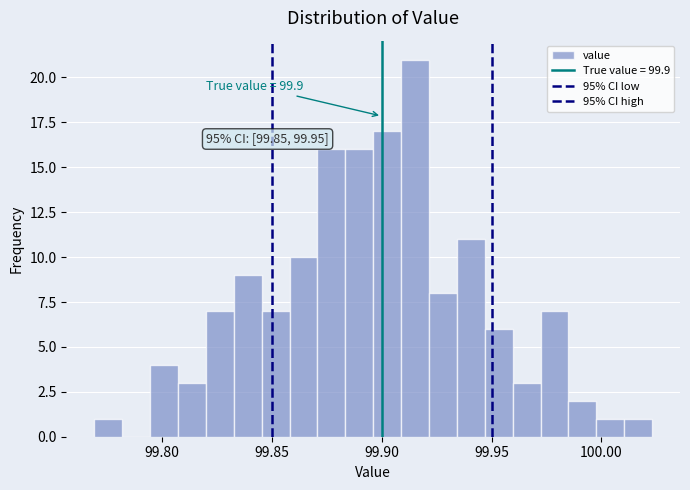

Read against the x-axis, roughly where is the centre of the tallest bar?

99.915